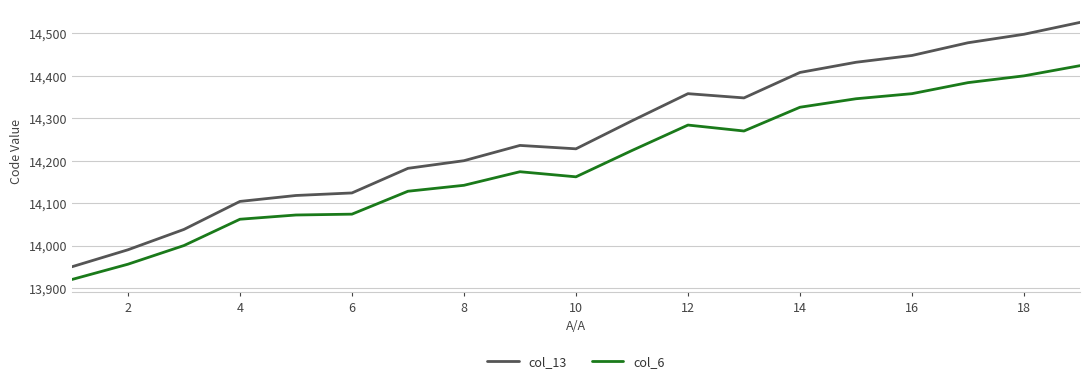

What is the difference between the maximum and minimum values in the col_6 series?

504